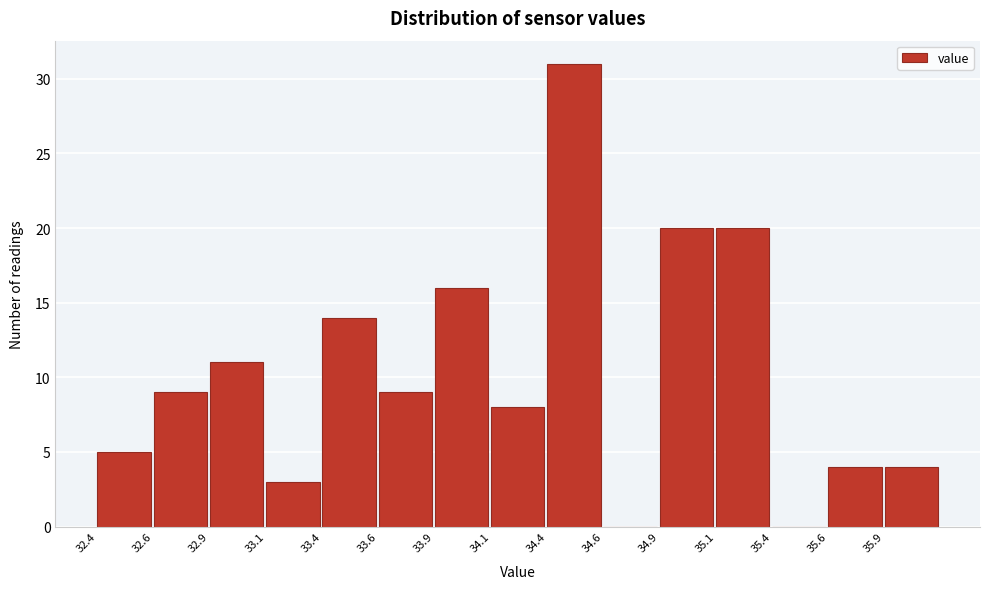

Reading left to right, extract all data points from this chart.

32.4=5	32.6=9	32.9=11	33.1=3	33.4=14	33.6=9	33.9=16	34.1=8	34.4=31	34.6=0	34.9=20	35.1=20	35.4=0	35.6=4	35.9=4